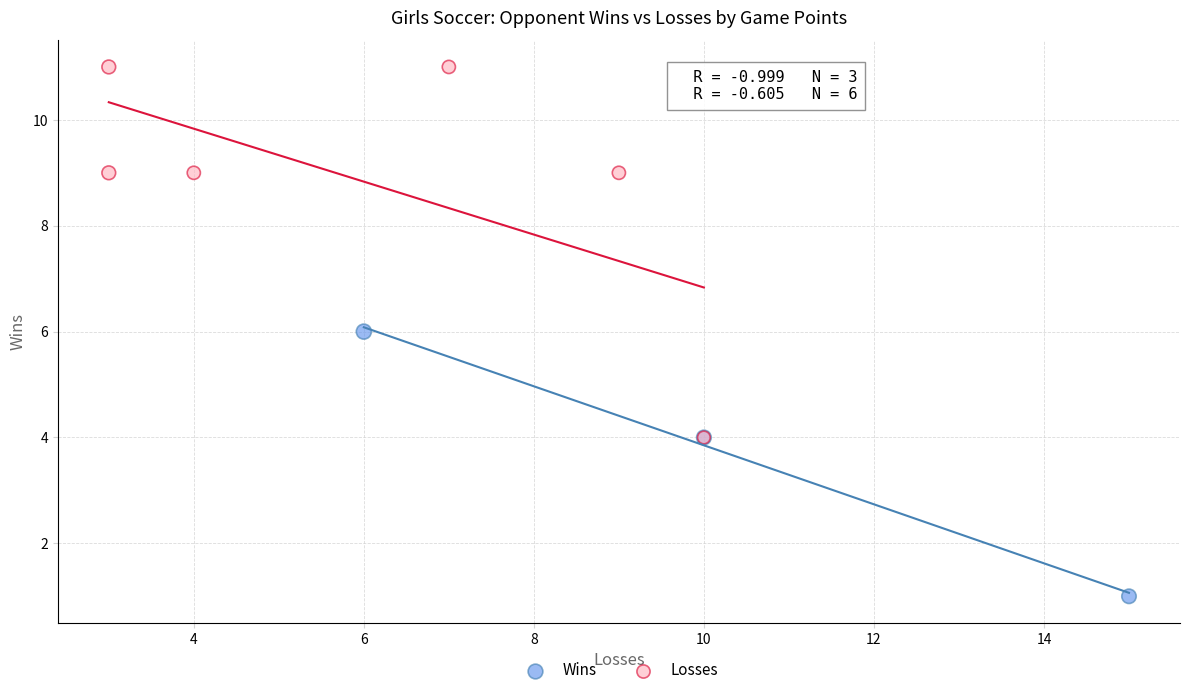

Which series has the largest Y range (max minus min)?

Losses